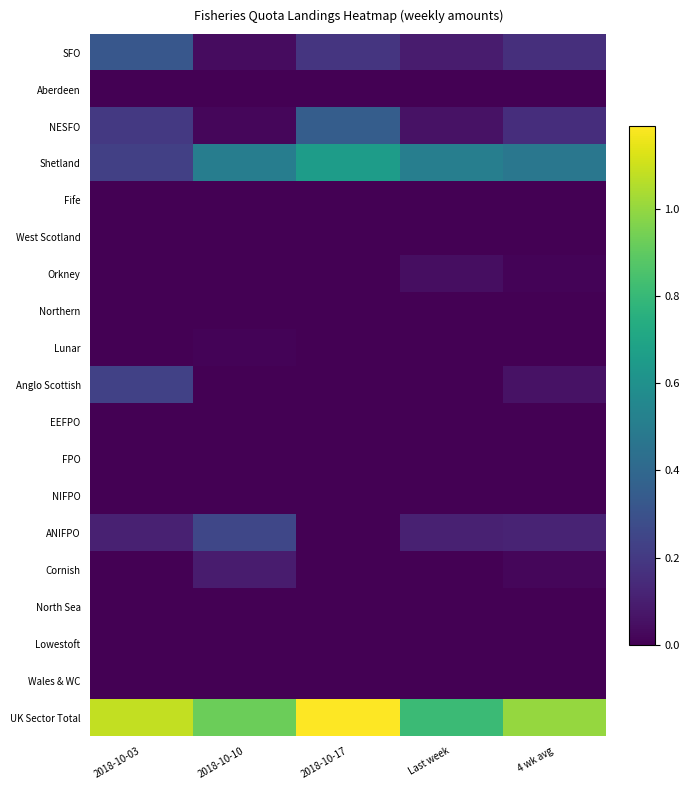

Reading left to right, transcribe all the data shown in this chart.

SFO: 2018-10-03=0.3	2018-10-10=0.0	2018-10-17=0.2	Last week=0.1	4 wk avg=0.2
Aberdeen: 2018-10-03=0.0	2018-10-10=0.0	2018-10-17=0.0	Last week=0.0	4 wk avg=0.0
NESFO: 2018-10-03=0.2	2018-10-10=0.0	2018-10-17=0.4	Last week=0.1	4 wk avg=0.2
Shetland: 2018-10-03=0.2	2018-10-10=0.5	2018-10-17=0.7	Last week=0.5	4 wk avg=0.5
Fife: 2018-10-03=0.0	2018-10-10=0.0	2018-10-17=0.0	Last week=0.0	4 wk avg=0.0
West Scotland: 2018-10-03=0.0	2018-10-10=0.0	2018-10-17=0.0	Last week=0.0	4 wk avg=0.0
Orkney: 2018-10-03=0.0	2018-10-10=0.0	2018-10-17=0.0	Last week=0.0	4 wk avg=0.0
Northern: 2018-10-03=0.0	2018-10-10=0.0	2018-10-17=0.0	Last week=0.0	4 wk avg=0.0
Lunar: 2018-10-03=0.0	2018-10-10=0.0	2018-10-17=0.0	Last week=0.0	4 wk avg=0.0
Anglo Scottish: 2018-10-03=0.2	2018-10-10=0.0	2018-10-17=0.0	Last week=0.0	4 wk avg=0.1
EEFPO: 2018-10-03=0.0	2018-10-10=0.0	2018-10-17=0.0	Last week=0.0	4 wk avg=0.0
FPO: 2018-10-03=0.0	2018-10-10=0.0	2018-10-17=0.0	Last week=0.0	4 wk avg=0.0
NIFPO: 2018-10-03=0.0	2018-10-10=0.0	2018-10-17=0.0	Last week=0.0	4 wk avg=0.0
ANIFPO: 2018-10-03=0.1	2018-10-10=0.3	2018-10-17=0.0	Last week=0.1	4 wk avg=0.1
Cornish: 2018-10-03=0.0	2018-10-10=0.1	2018-10-17=0.0	Last week=0.0	4 wk avg=0.0
North Sea: 2018-10-03=0.0	2018-10-10=0.0	2018-10-17=0.0	Last week=0.0	4 wk avg=0.0
Lowestoft: 2018-10-03=0.0	2018-10-10=0.0	2018-10-17=0.0	Last week=0.0	4 wk avg=0.0
Wales & WC: 2018-10-03=0.0	2018-10-10=0.0	2018-10-17=0.0	Last week=0.0	4 wk avg=0.0
UK Sector Total: 2018-10-03=1.1	2018-10-10=0.9	2018-10-17=1.2	Last week=0.8	4 wk avg=1.0